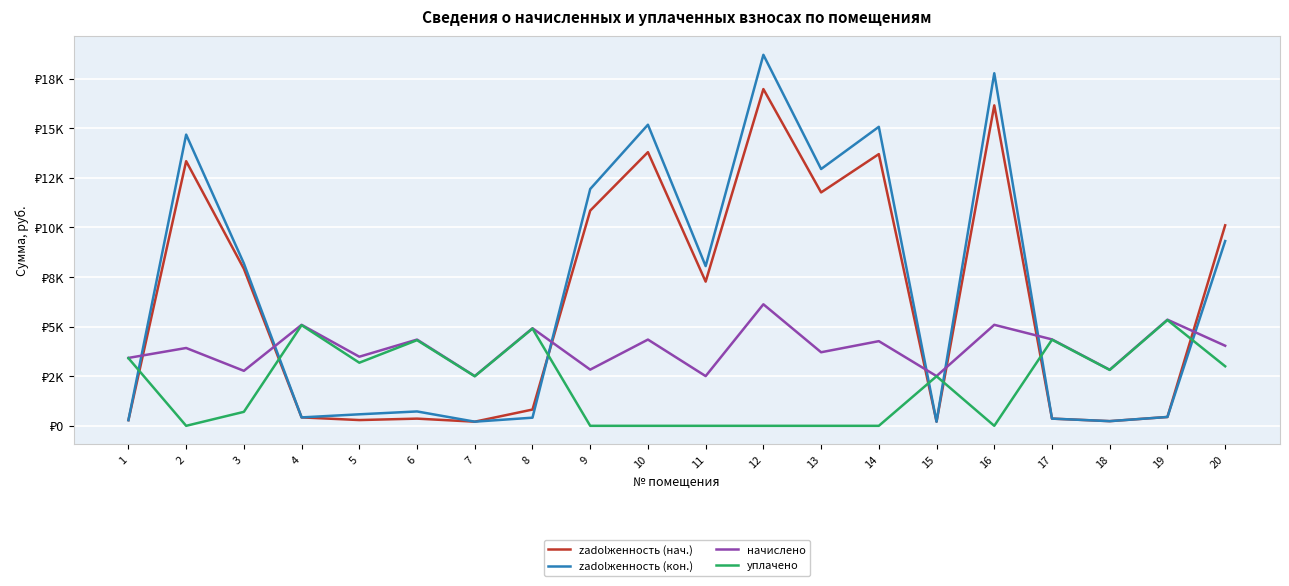

What are all the series names shown in the legend?

zadolженность (нач.), zadolженность (кон.), начислено, уплачено